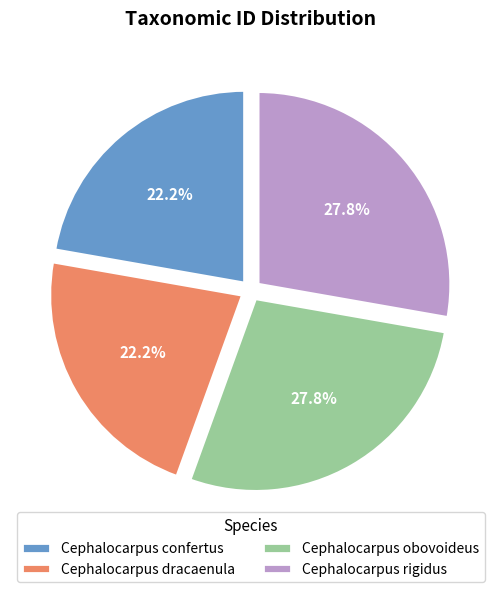

What percentage do Cephalocarpus dracaenula and Cephalocarpus rigidus together represent?

50.0%